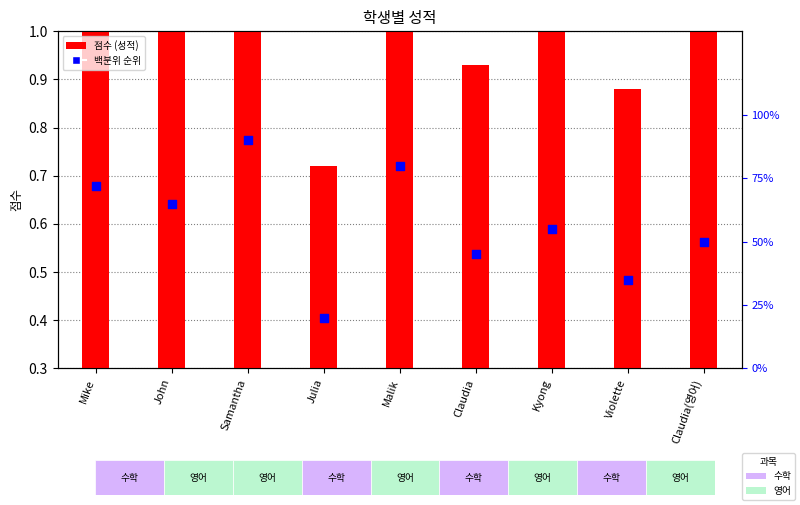

At how many categories does at least one series exceed 26?

8